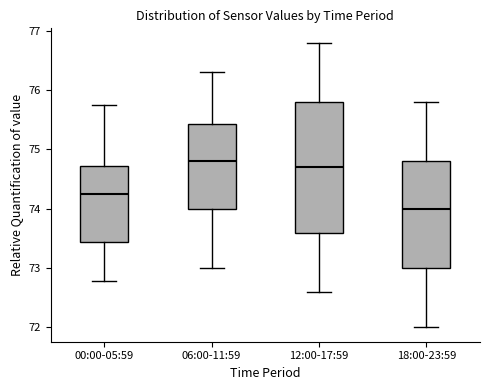

Reading left to right, transcribe this box plot: for each box, give where its median line is, the range the box spans, and where its two whiskers end, as read against the y-axis. The values are not printed on the chart, so give them approximately, as read against the axis.

00:00-05:59: median 74.2, box 73.4 to 74.7, whiskers 72.8 to 75.7
06:00-11:59: median 74.8, box 74.0 to 75.4, whiskers 73.0 to 76.3
12:00-17:59: median 74.7, box 73.6 to 75.8, whiskers 72.6 to 76.8
18:00-23:59: median 74.0, box 73.0 to 74.8, whiskers 72.0 to 75.8